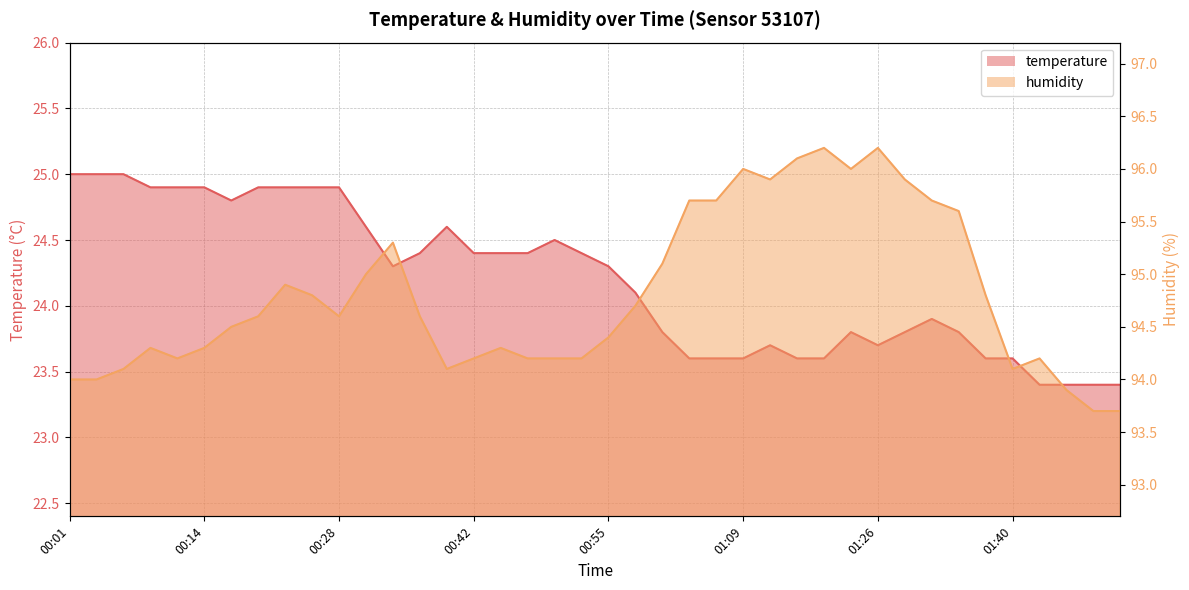

What is the difference between the temperature values at 00:01 and 00:31?

0.4